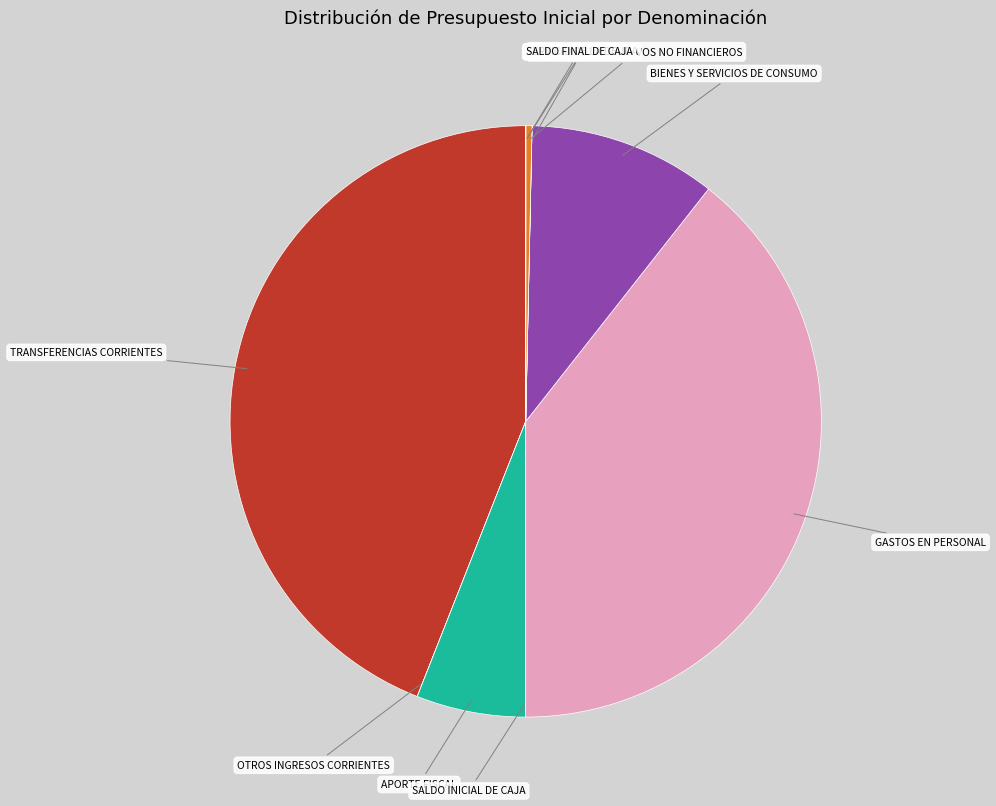

Which slice is the largest?

TRANSFERENCIAS CORRIENTES